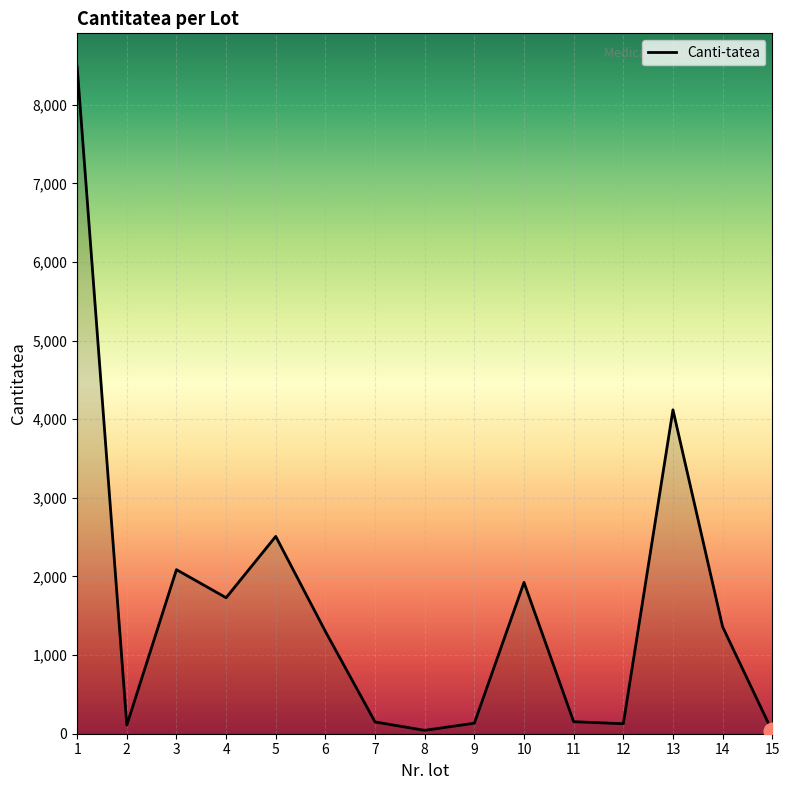

What is the difference between the values at 6 and 4?

429